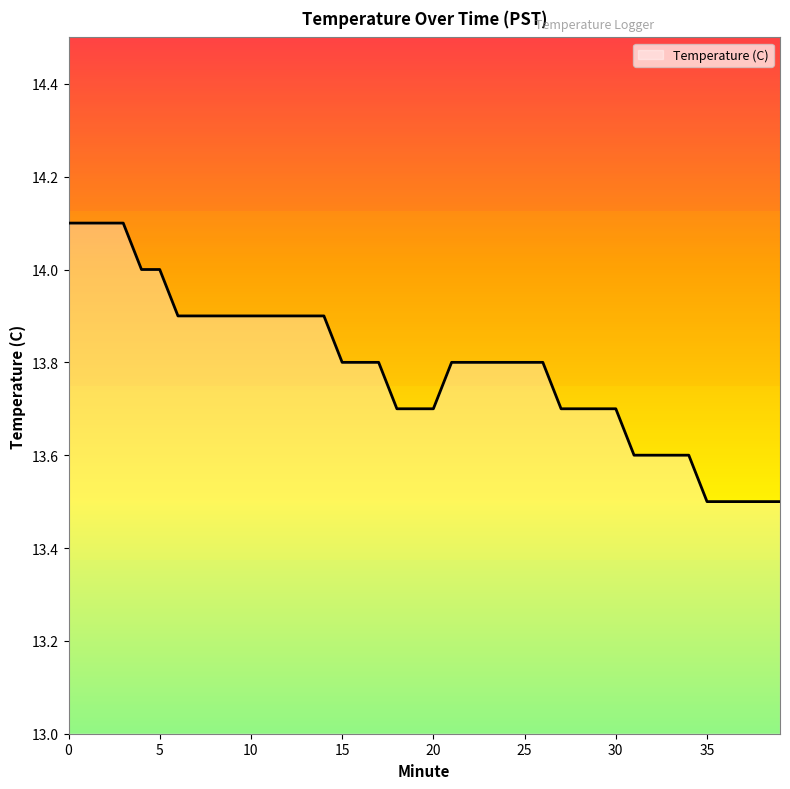

What is the smallest value displayed?

13.5